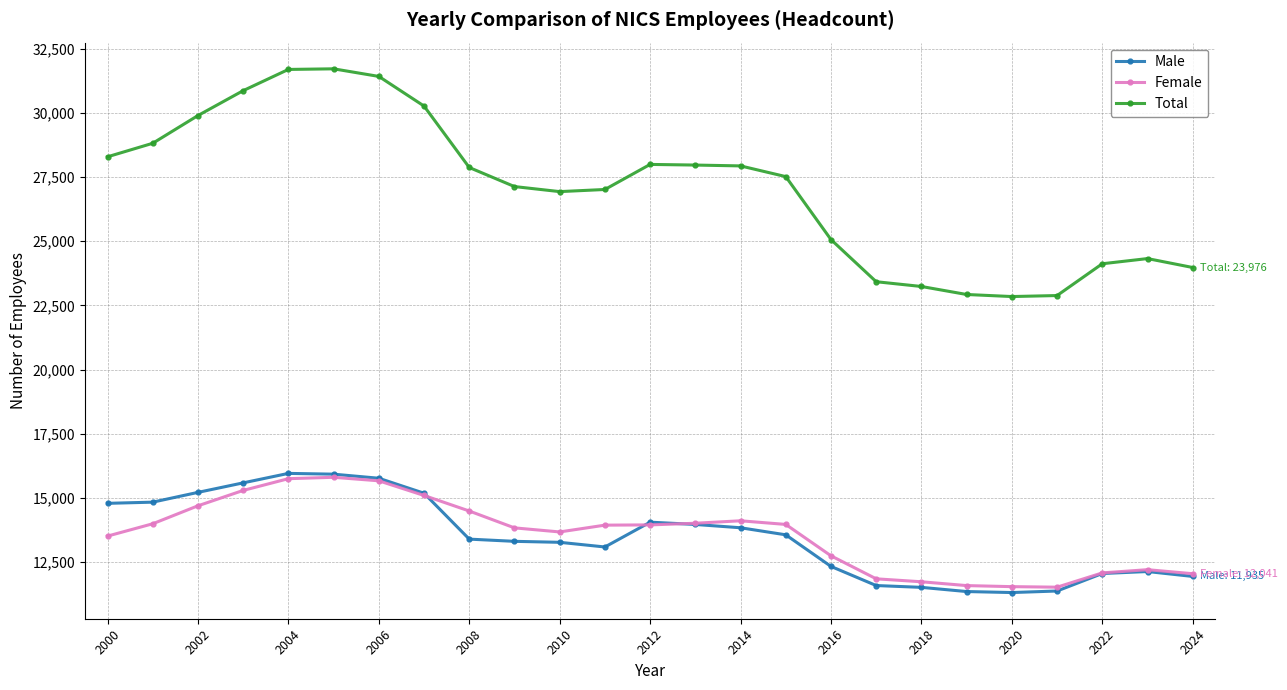

True or false: Male and Total cross at least once.

False